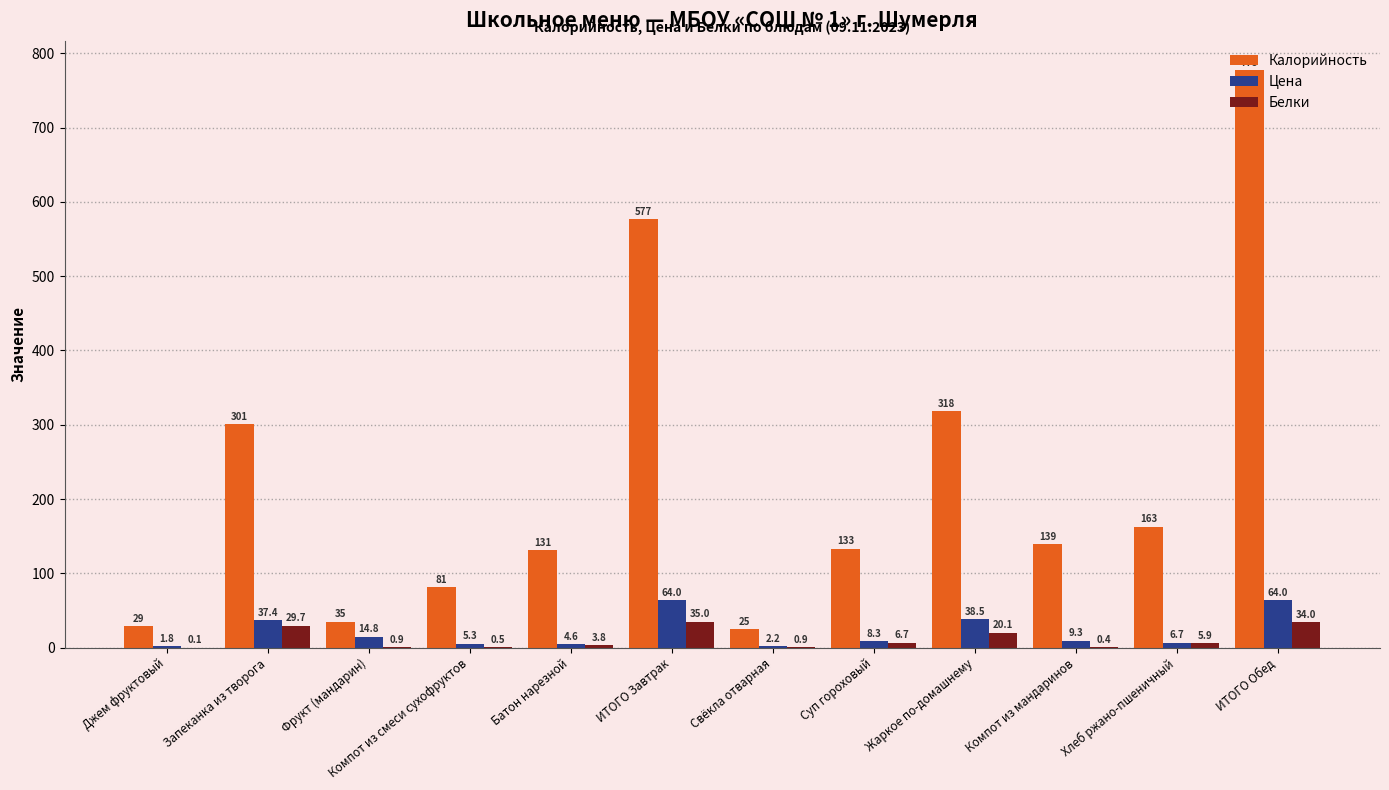

Is the value of Калорийность at ИТОГО Обед greater than the value of Белки at Запеканка из творога?

Yes